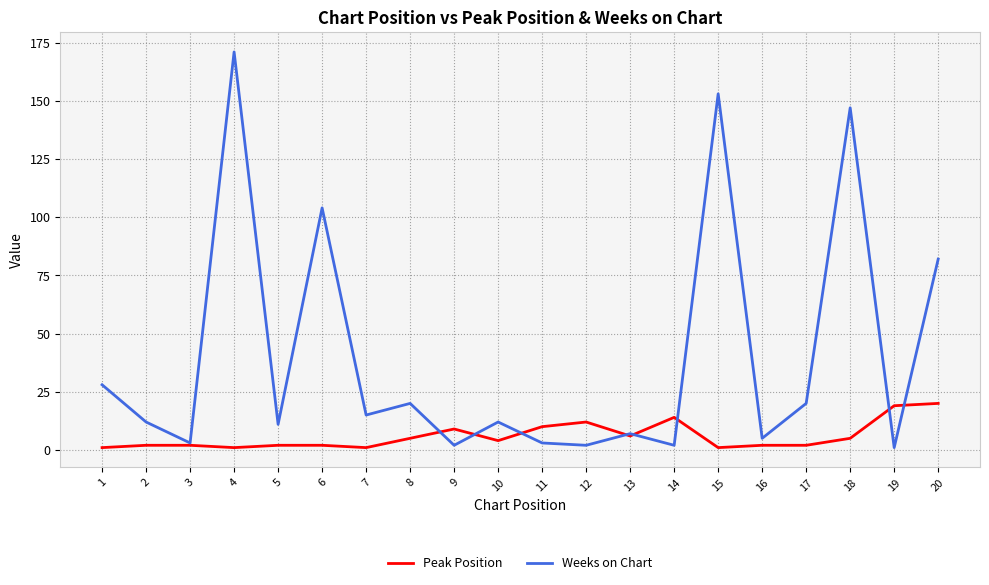

Which series has the largest total across all categories?

Weeks on Chart